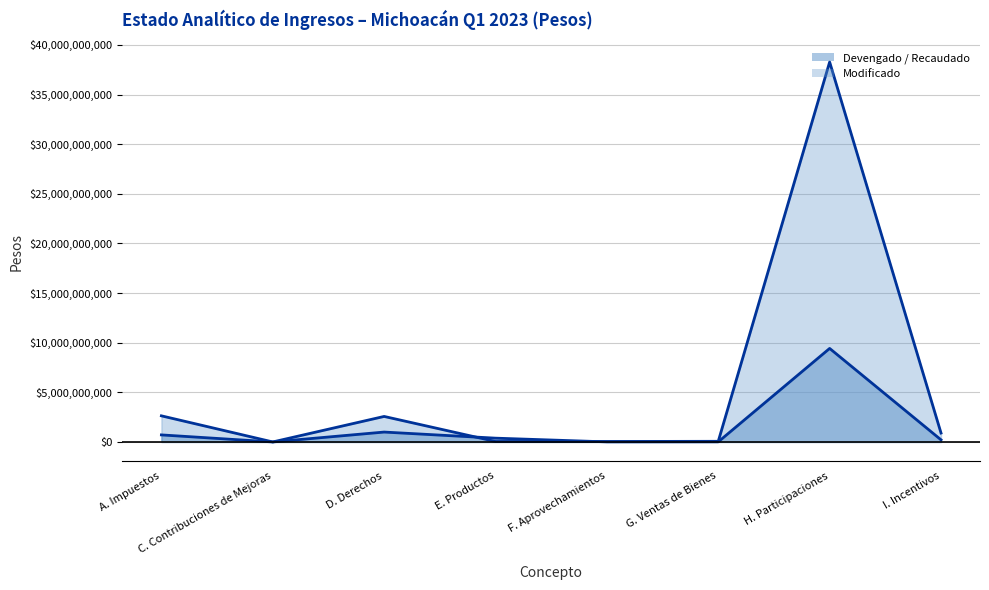

Reading right to left, extract all data points from this chart.

Devengado: I. Incentivos=212643511.2	H. Participaciones=9420834615.4	G. Ventas de Bienes=11403808.0	F. Aprovechamientos=7475403.0	E. Productos=381756132.0	D. Derechos=996495180.0	C. Contribuciones de Mejoras=268428.0	A. Impuestos=709588432.0
Recaudado: I. Incentivos=898041670.0	H. Participaciones=38275061293.0	G. Ventas de Bienes=65095066.0	F. Aprovechamientos=45118705.0	E. Productos=45790063.0	D. Derechos=2569485751.0	C. Contribuciones de Mejoras=19244.0	A. Impuestos=2631537499.0